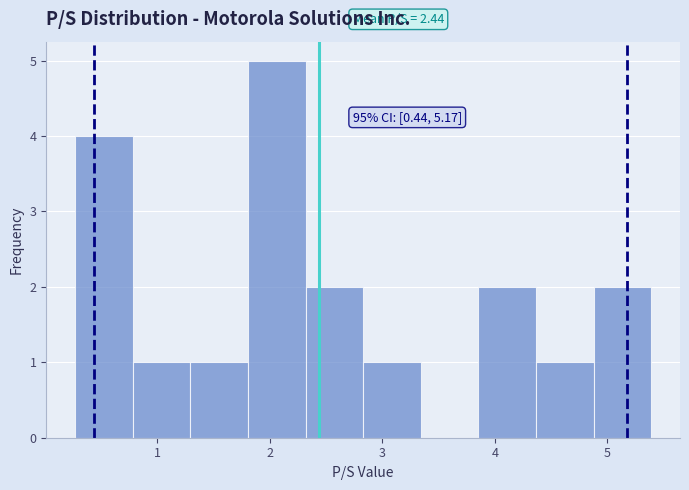

Over which range of the x-axis is the bar tallest?

1.8 to 2.3